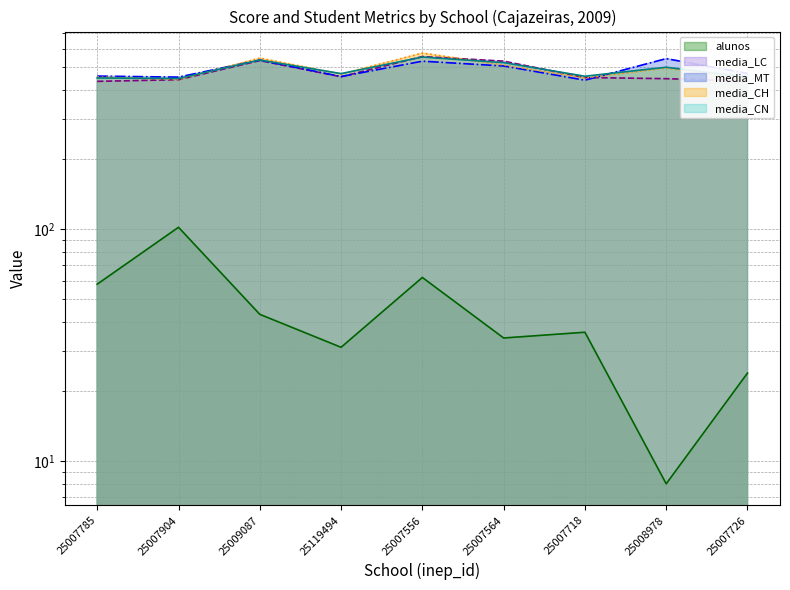

Where is the first local maximum for media_CH?

25009087